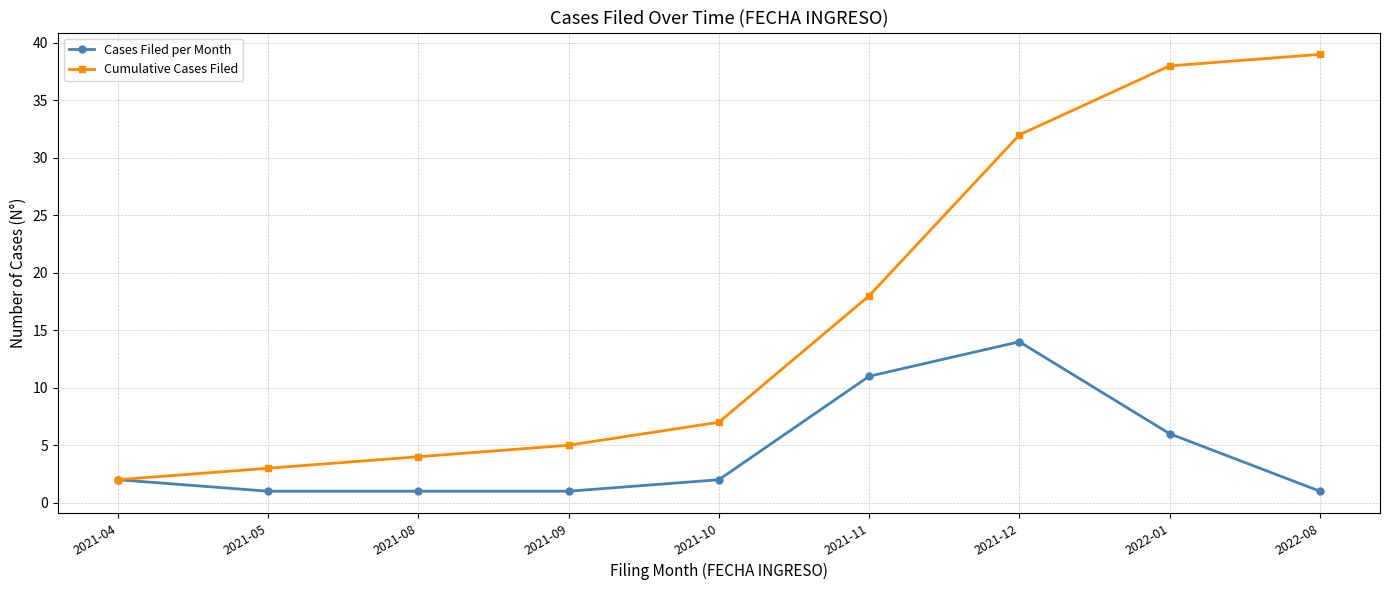

Which series changed the most between 2021-05 and 2021-09?

Cumulative Cases Filed